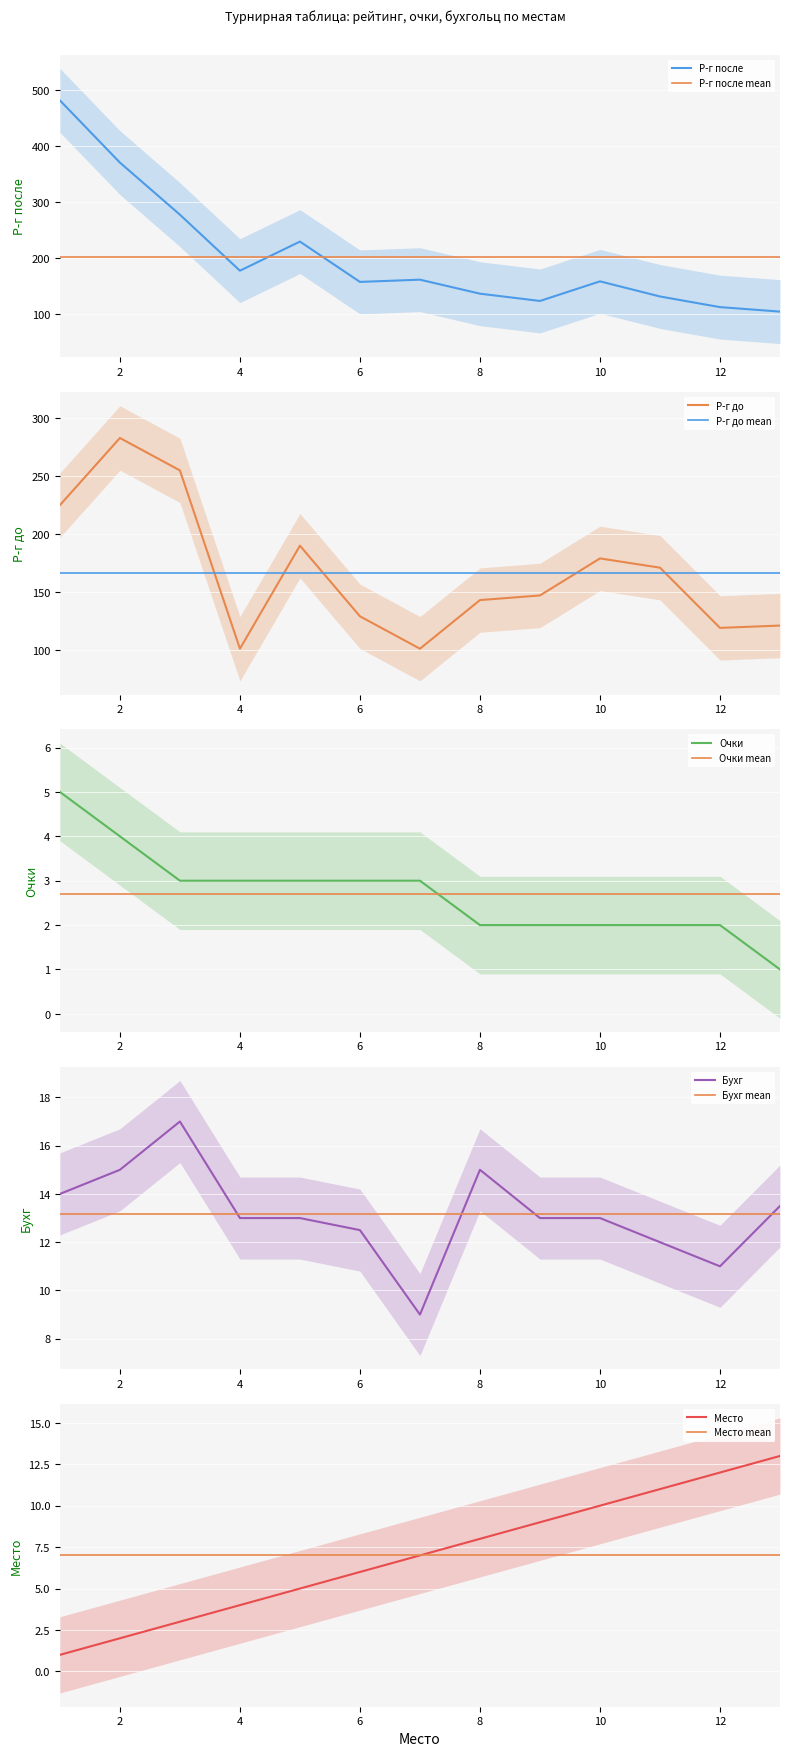

Where is Р-г до nearest to the value 192?

5